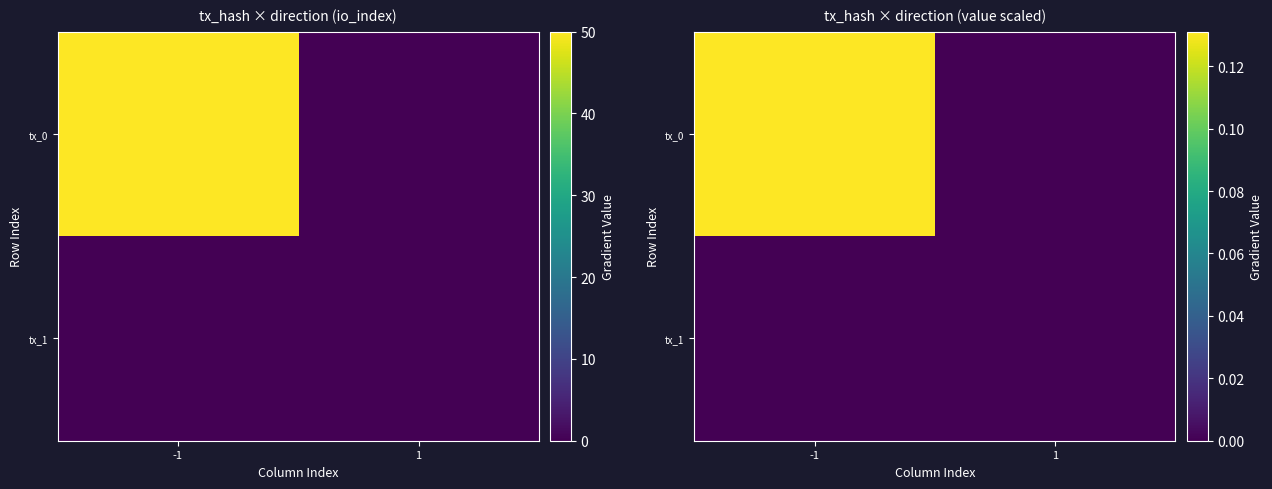

Rank the series at 1 from lowest to highest value.

tx_0, tx_1